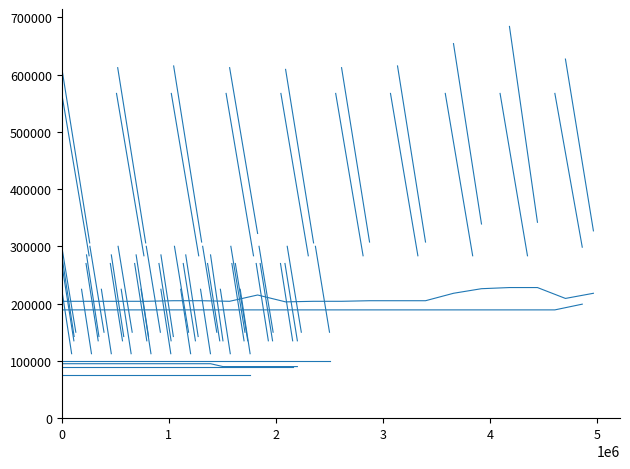

What are all the series names shown in the legend?

Karnaphuli Hydro PP Unit-1, 2 & 3, Karnaphuli Hydro PP Unit-4 & 5, Chattogram TPP-1, Chattogram TPP-2, Sikalbaha 225MW CCPP (Gas), Ghorasal Repowered CCPP Unit-3